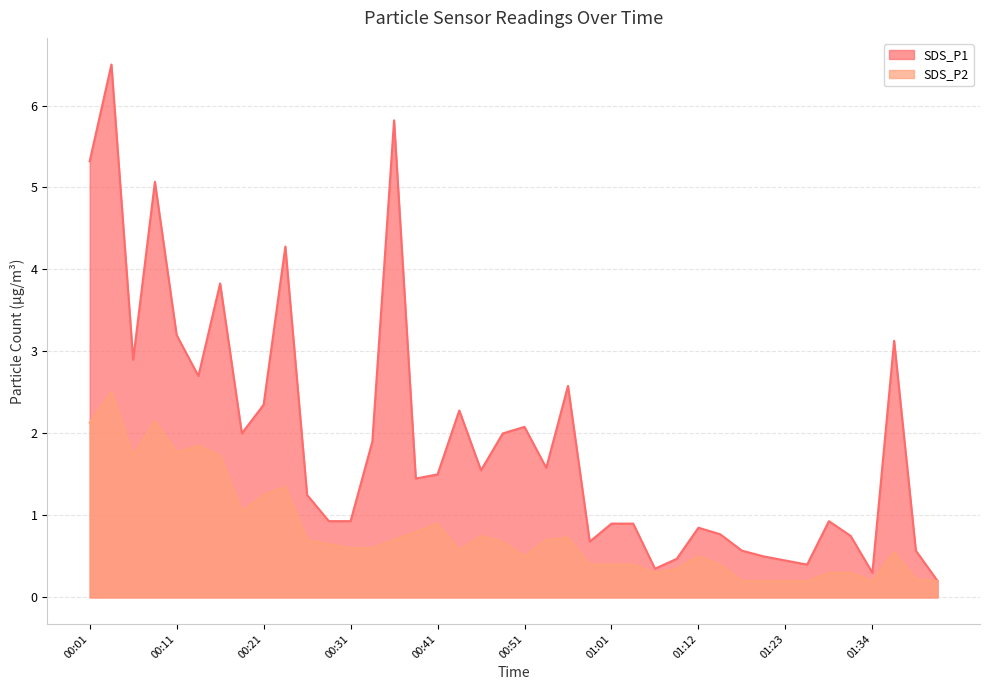

What is the maximum value shown in the chart?

6.5